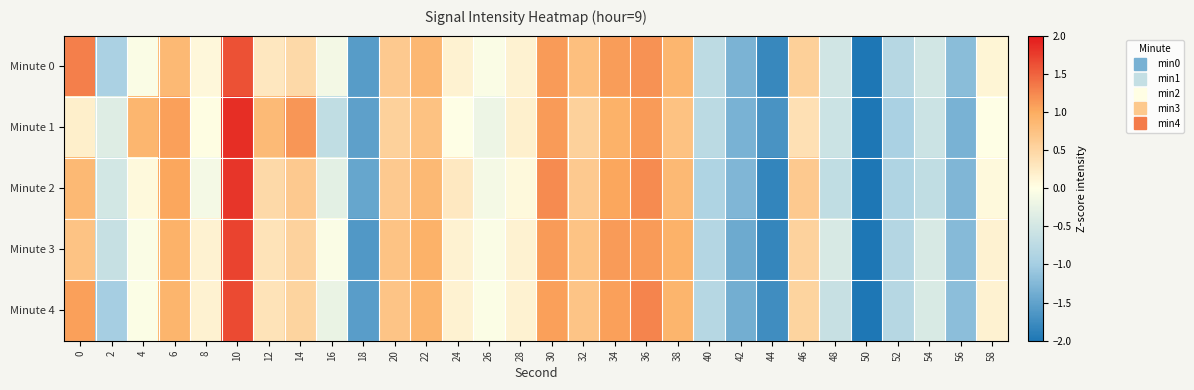

Reading right to left, transcribe all the data shown in this chart.

Minute 0: 58=0.1	56=-1.2	54=-0.5	52=-0.8	50=-2.0	48=-0.5	46=0.6	44=-1.8	42=-1.3	40=-0.7	38=0.9	36=1.2	34=1.1	32=0.8	30=1.1	28=0.1	26=-0.1	24=0.2	22=0.9	20=0.6	18=-1.6	16=-0.1	14=0.5	12=0.3	10=1.6	8=0.1	6=0.8	4=-0.1	2=-0.9	0=1.3
Minute 1: 58=-0.0	56=-1.3	54=-0.6	52=-0.9	50=-2.0	48=-0.6	46=0.4	44=-1.7	42=-1.3	40=-0.8	38=0.7	36=1.1	34=0.9	32=0.6	30=1.1	28=0.2	26=-0.2	24=-0.0	22=0.7	20=0.6	18=-1.5	16=-0.7	14=1.2	12=0.8	10=1.9	8=0.0	6=1.1	4=0.9	2=-0.4	0=0.2
Minute 2: 58=0.1	56=-1.3	54=-0.7	52=-0.9	50=-2.0	48=-0.7	46=0.7	44=-1.8	42=-1.3	40=-0.9	38=0.8	36=1.2	34=1.0	32=0.7	30=1.2	28=0.1	26=-0.1	24=0.3	22=0.8	20=0.7	18=-1.5	16=-0.3	14=0.7	12=0.5	10=1.8	8=-0.1	6=1.0	4=0.1	2=-0.5	0=0.8
Minute 3: 58=0.1	56=-1.2	54=-0.4	52=-0.8	50=-2.0	48=-0.4	46=0.5	44=-1.8	42=-1.4	40=-0.8	38=0.9	36=1.1	34=1.1	32=0.7	30=1.1	28=0.1	26=-0.1	24=0.1	22=0.9	20=0.7	18=-1.6	16=-0.1	14=0.5	12=0.3	10=1.7	8=0.1	6=0.9	4=-0.1	2=-0.6	0=0.7
Minute 4: 58=0.1	56=-1.2	54=-0.4	52=-0.8	50=-2.0	48=-0.6	46=0.5	44=-1.7	42=-1.4	40=-0.8	38=0.9	36=1.3	34=1.1	32=0.7	30=1.1	28=0.1	26=-0.0	24=0.1	22=0.9	20=0.7	18=-1.6	16=-0.2	14=0.5	12=0.3	10=1.7	8=0.1	6=0.9	4=-0.0	2=-1.0	0=1.1